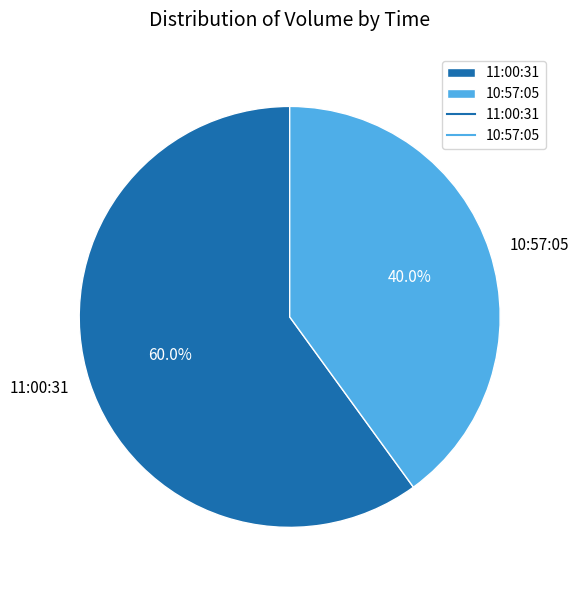

To the nearest percent, what is the difference between the largest and smallest slice percentages?

20%